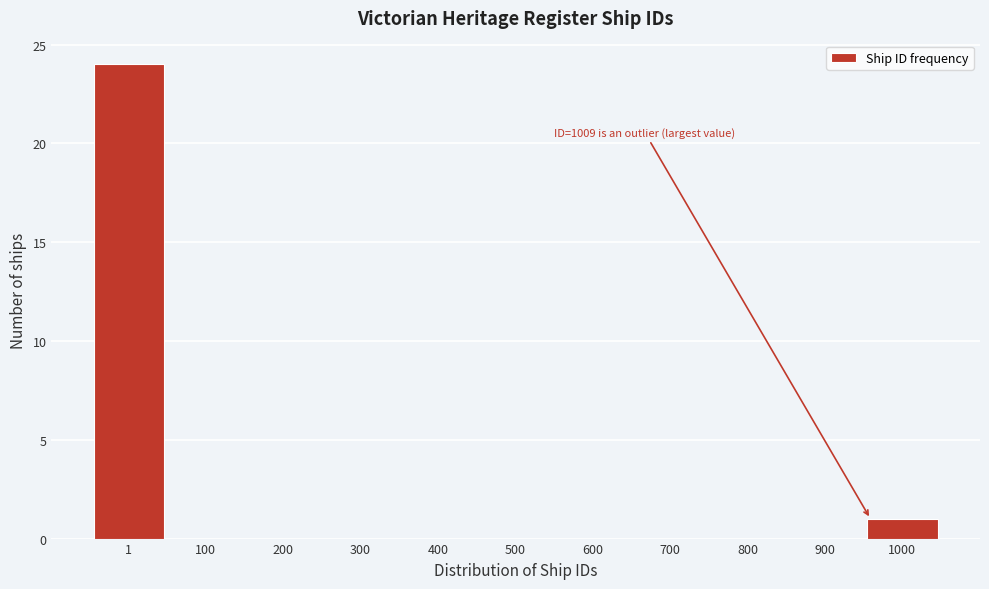

Reading right to left, list all the values displayed in this chart.

1000=1	900=0	800=0	700=0	600=0	500=0	400=0	300=0	200=0	100=0	1=24